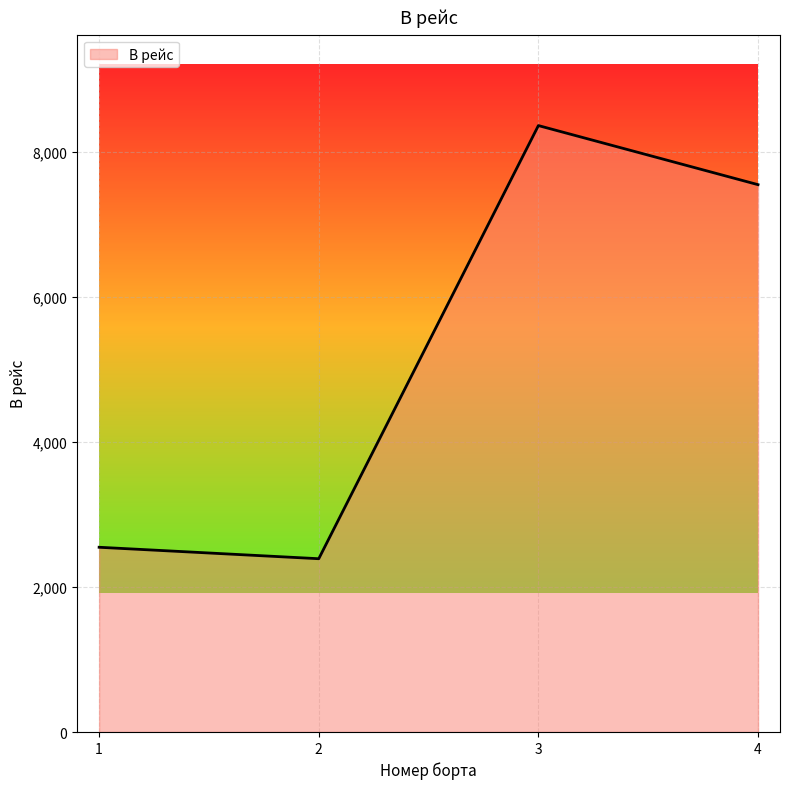

Rank the categories by value from lowest to highest.

2, 1, 4, 3